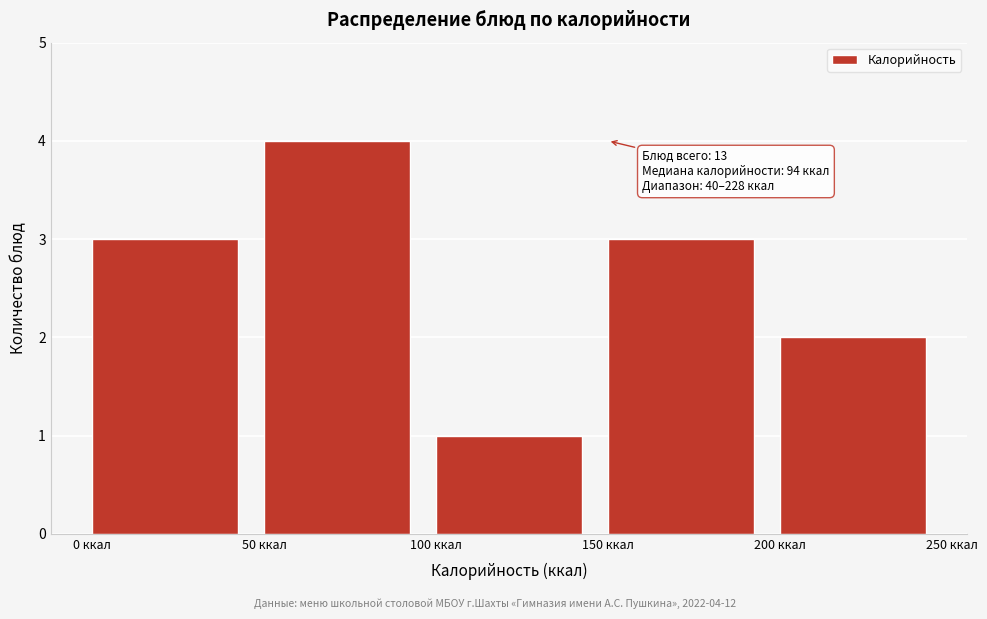

Which range on the x-axis has the tallest bar?

50 to 100